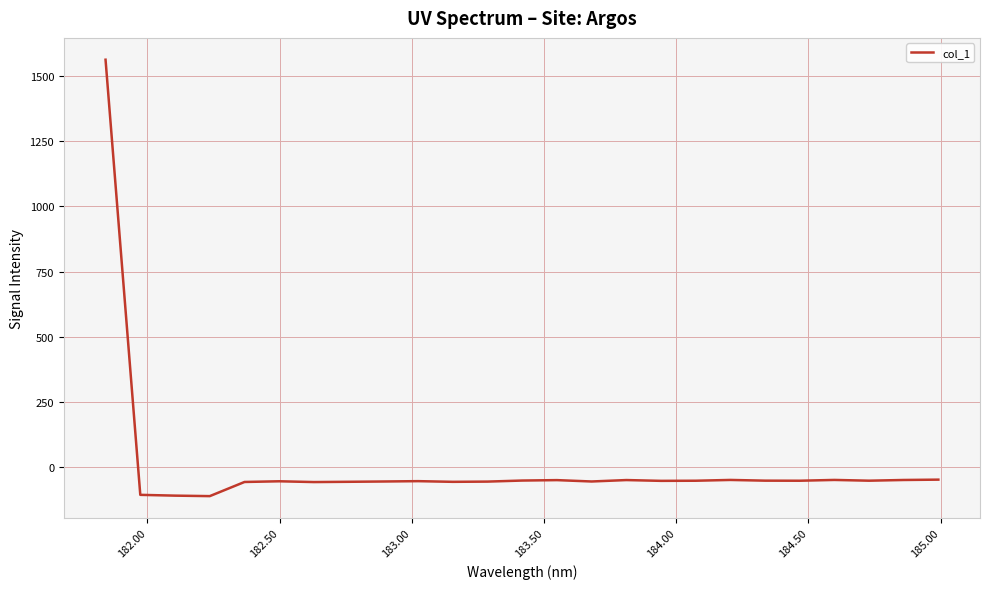

What is the difference between the maximum and minimum values?

1675.3